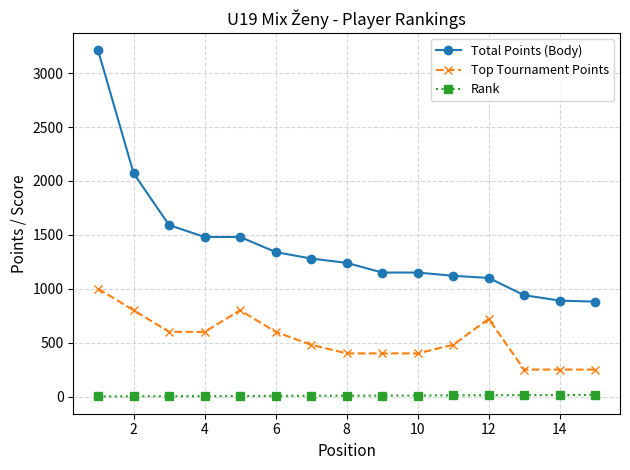

Which series has the largest total across all categories?

Total Points (Body)